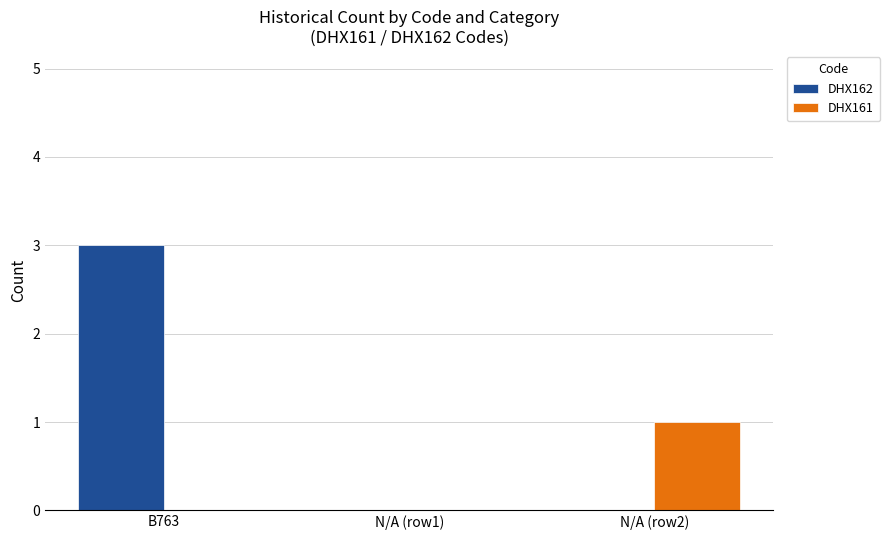

What is the sum of all DHX162 values?

3